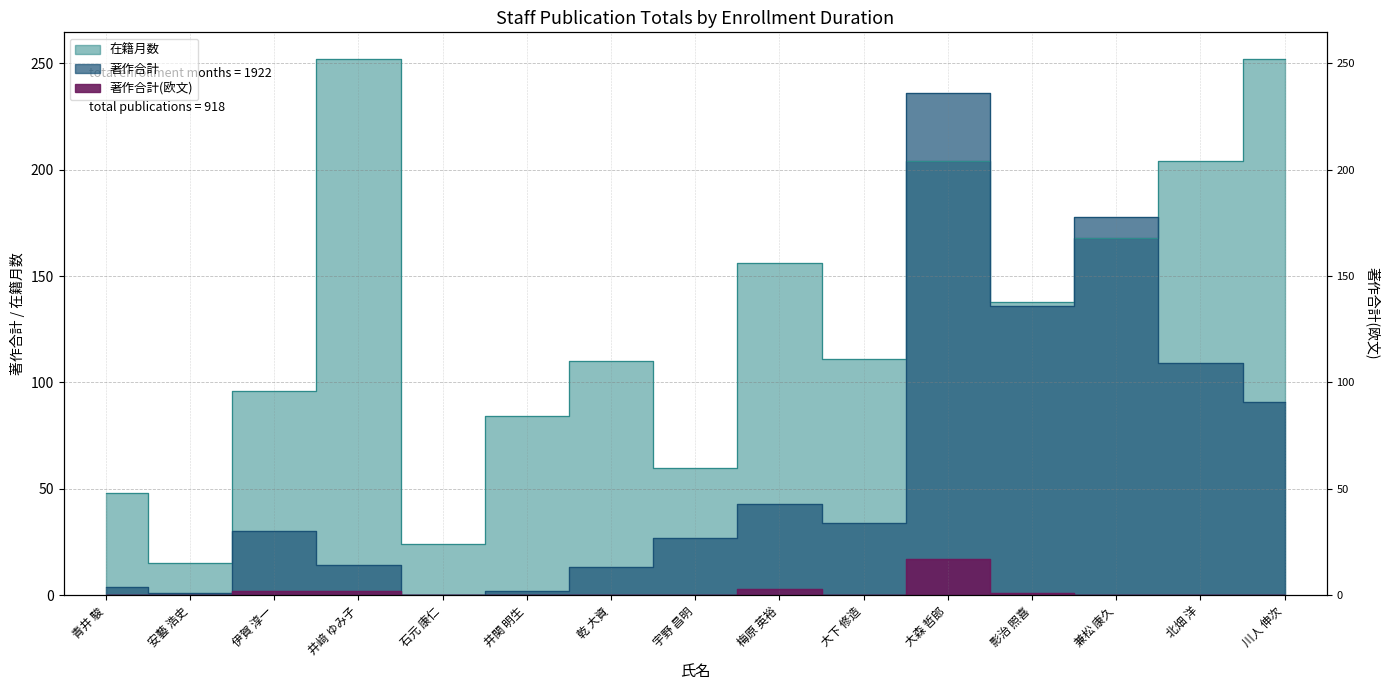

What is the sum of all 著作合計 values?

918